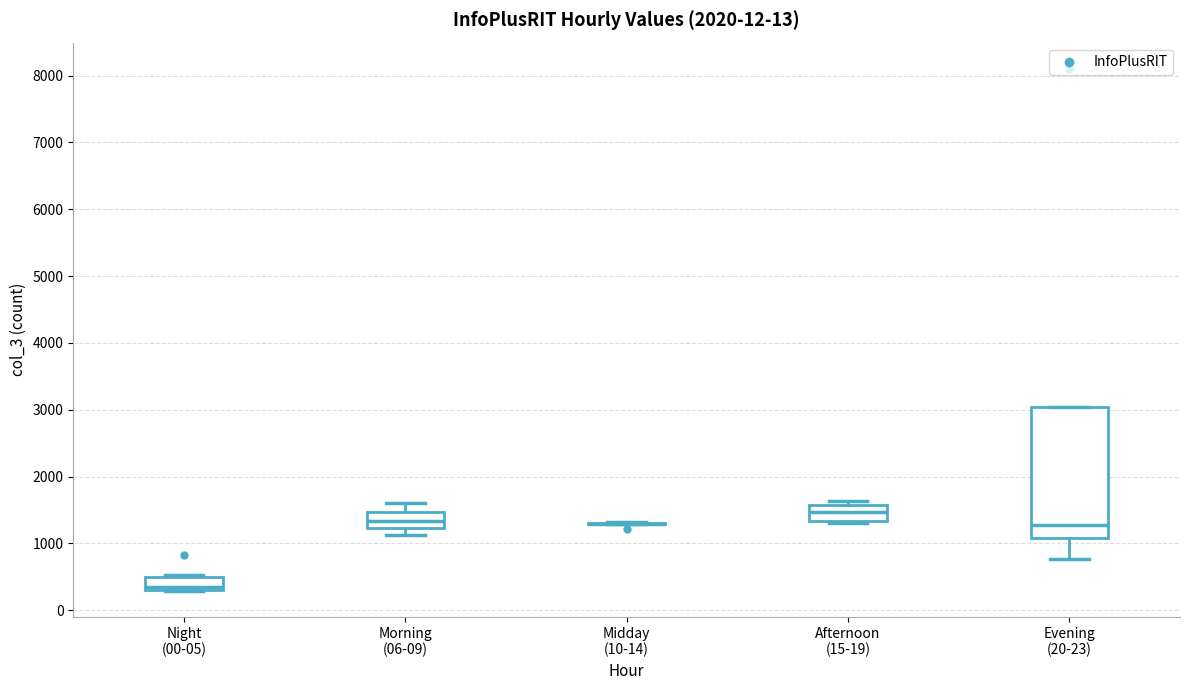

Reading left to right, read every box against the y-axis: the position of its median line, the range the box covers, and the ends of its whiskers. The values are not printed on the chart, so give them approximately, as read against the axis.

Night (00-05): median 400, box 300 to 500, whiskers 300 to 500 (just above the box's upper edge)
Morning (06-09): median 1300, box 1200 to 1500, whiskers 1100 to 1600
Midday (10-14): box collapsed to a line at 1300, whiskers 1300 to 1300
Afternoon (15-19): median 1500, box 1300 to 1600, whiskers 1300 to 1600 (just above the box's upper edge)
Evening (20-23): median 1300, box 1100 to 3000, whiskers 800 to 3000